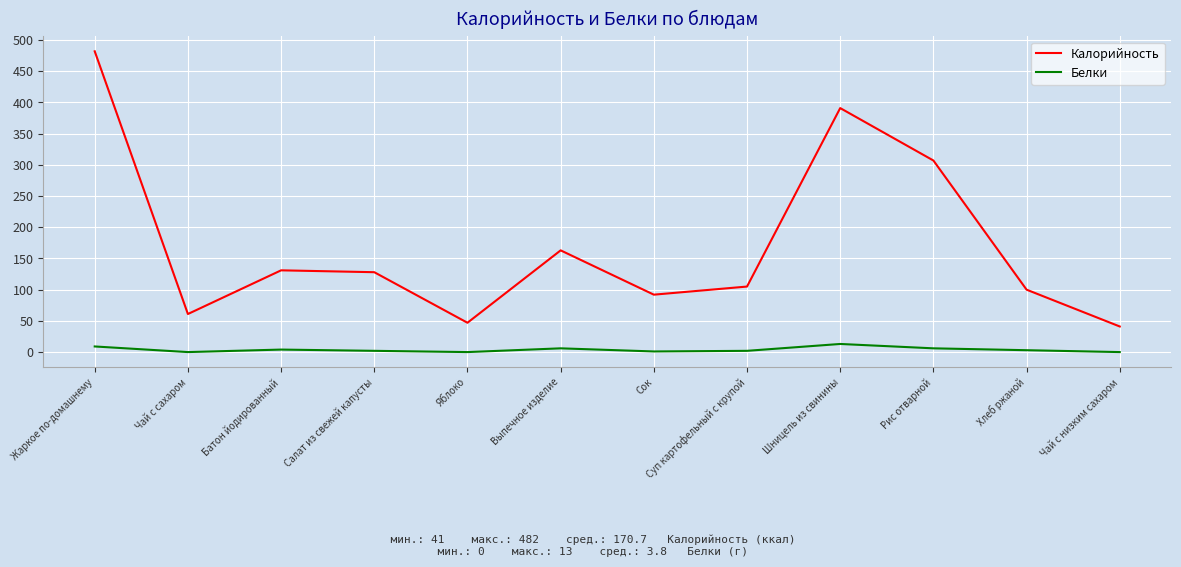

True or false: Белки and Калорийность intersect in this chart.

False